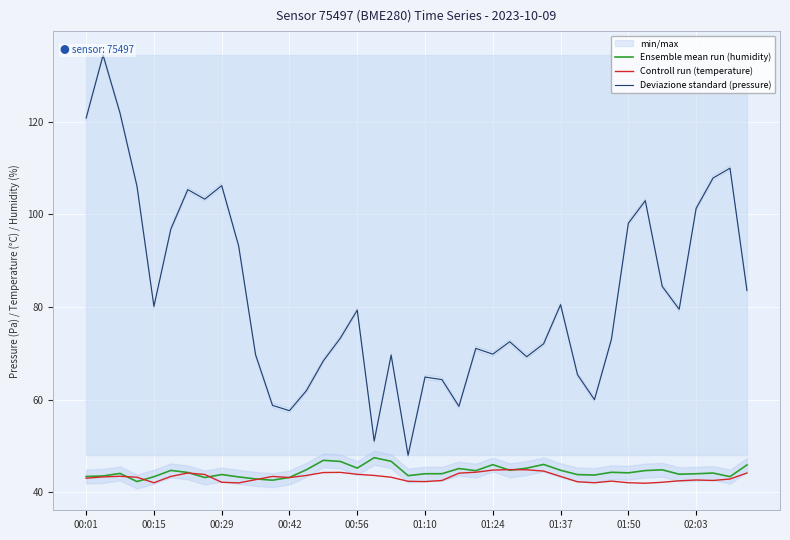

Rank the series by their maximum value, from highest to lowest.

Deviazione standard (pressure), Ensemble mean run (humidity), Controll run (temperature)